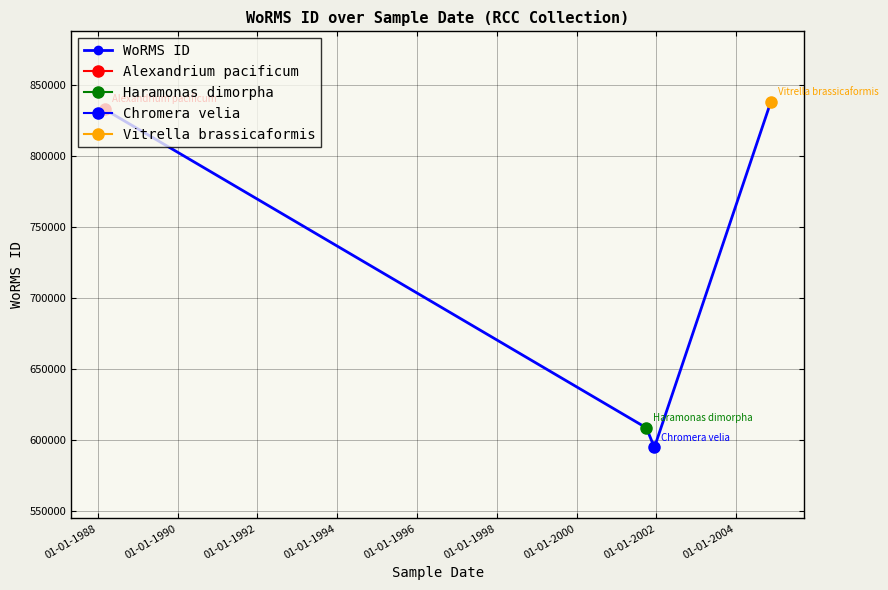

True or false: the data shows 1113947 at 01-01-1992.

False